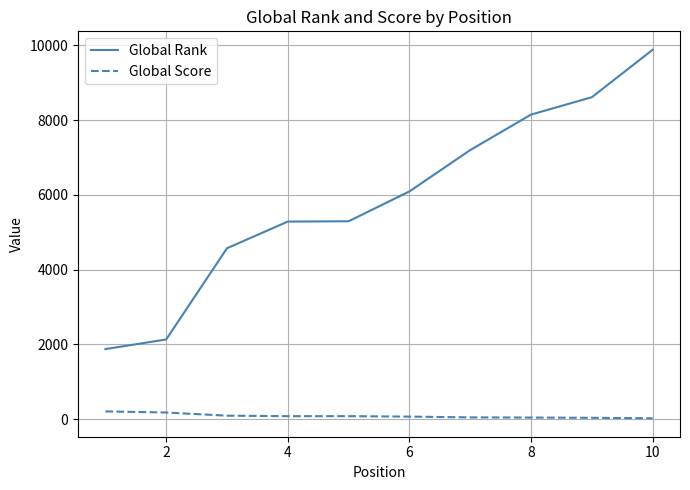

True or false: Global Rank and Global Score cross at least once.

False